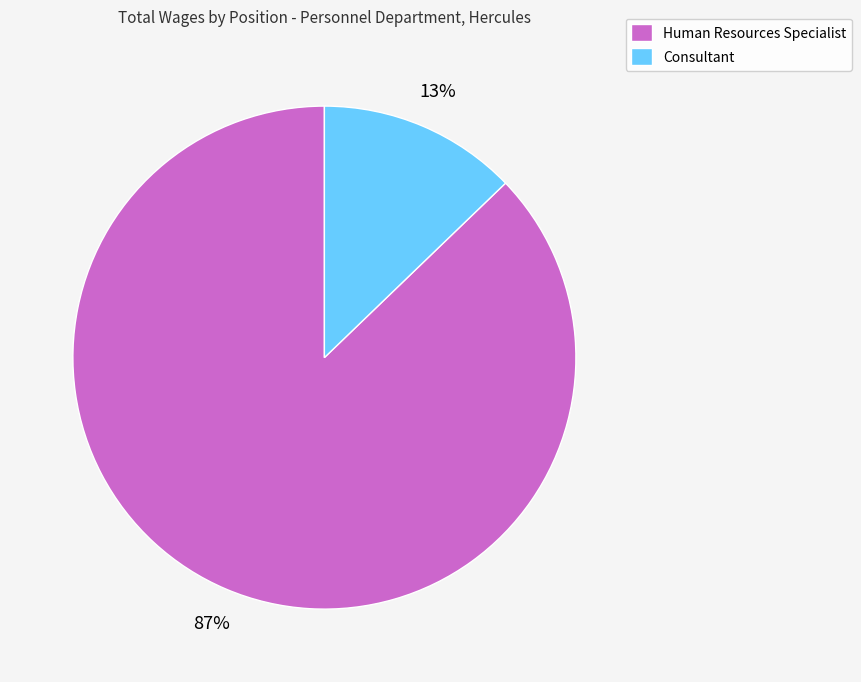

What is the smallest slice in the pie chart?

Consultant